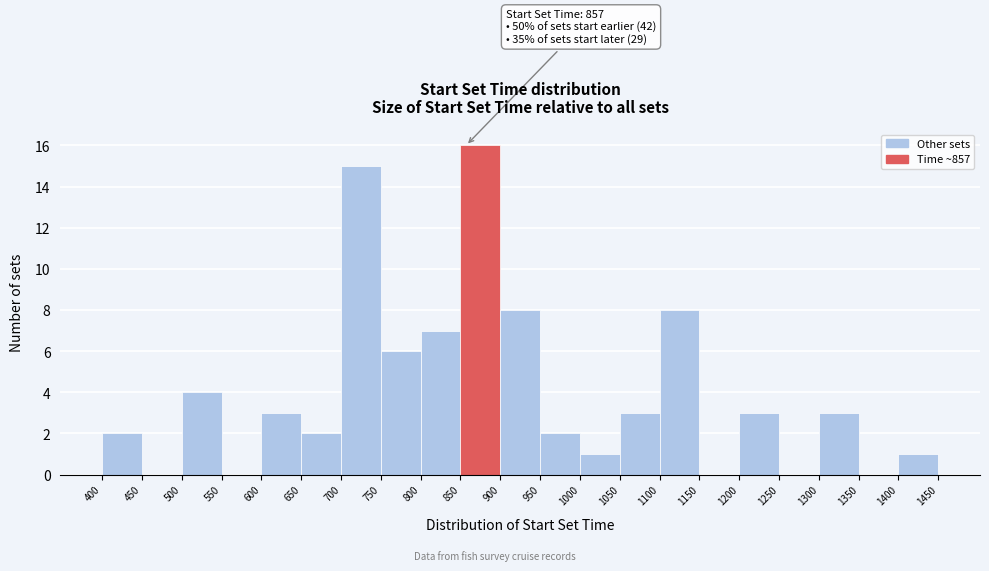

Over which range of the x-axis is the bar tallest?

850 to 900